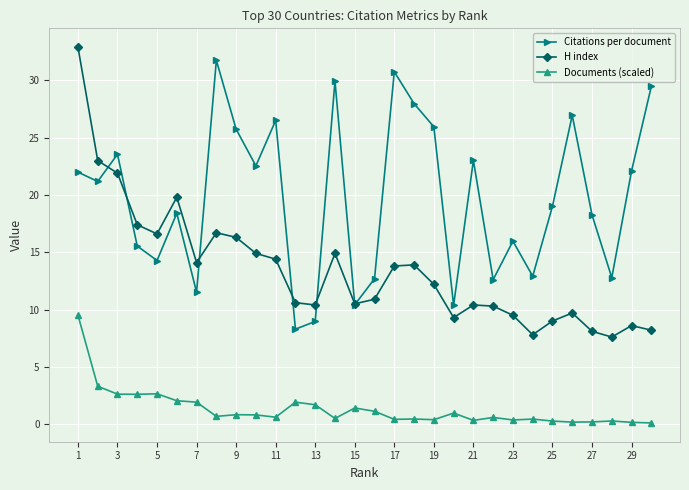

True or false: Documents (scaled) and Citations per document intersect in this chart.

False